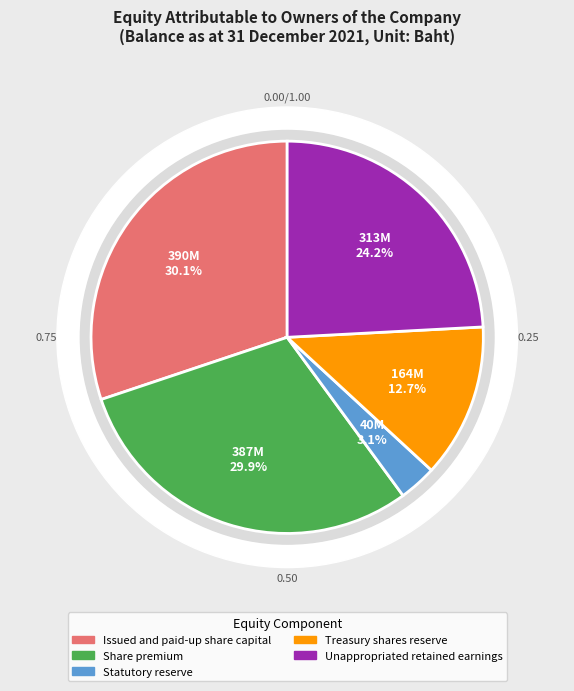

To the nearest percent, what is the difference between the largest and smallest slice percentages?

27%